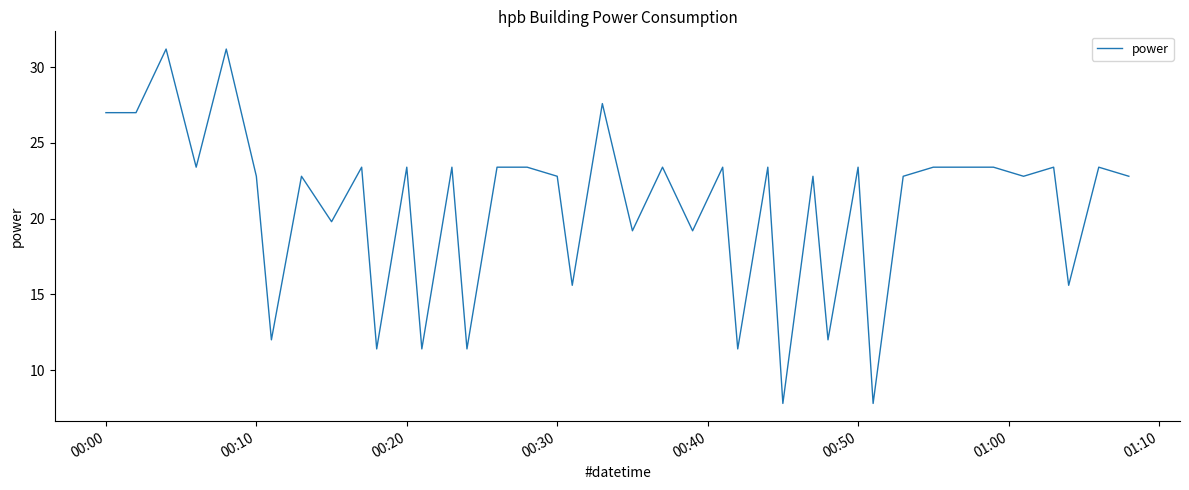

What is the difference between the maximum and minimum values?

23.4